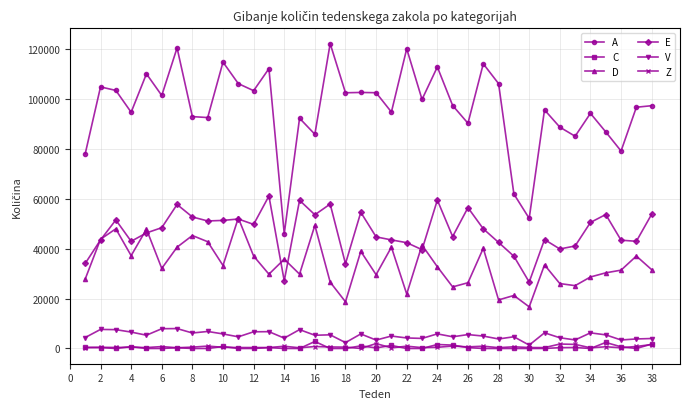

Which series has the largest range (max minus min)?

A